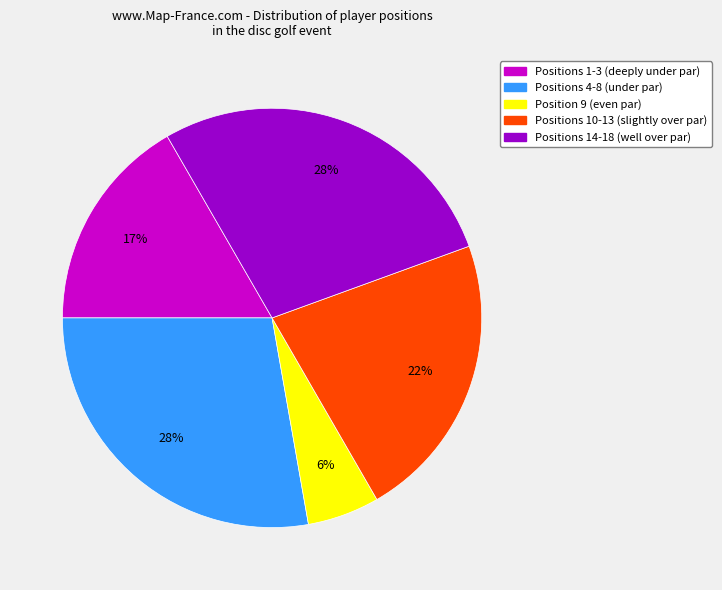

Does any single category account for the majority?

No